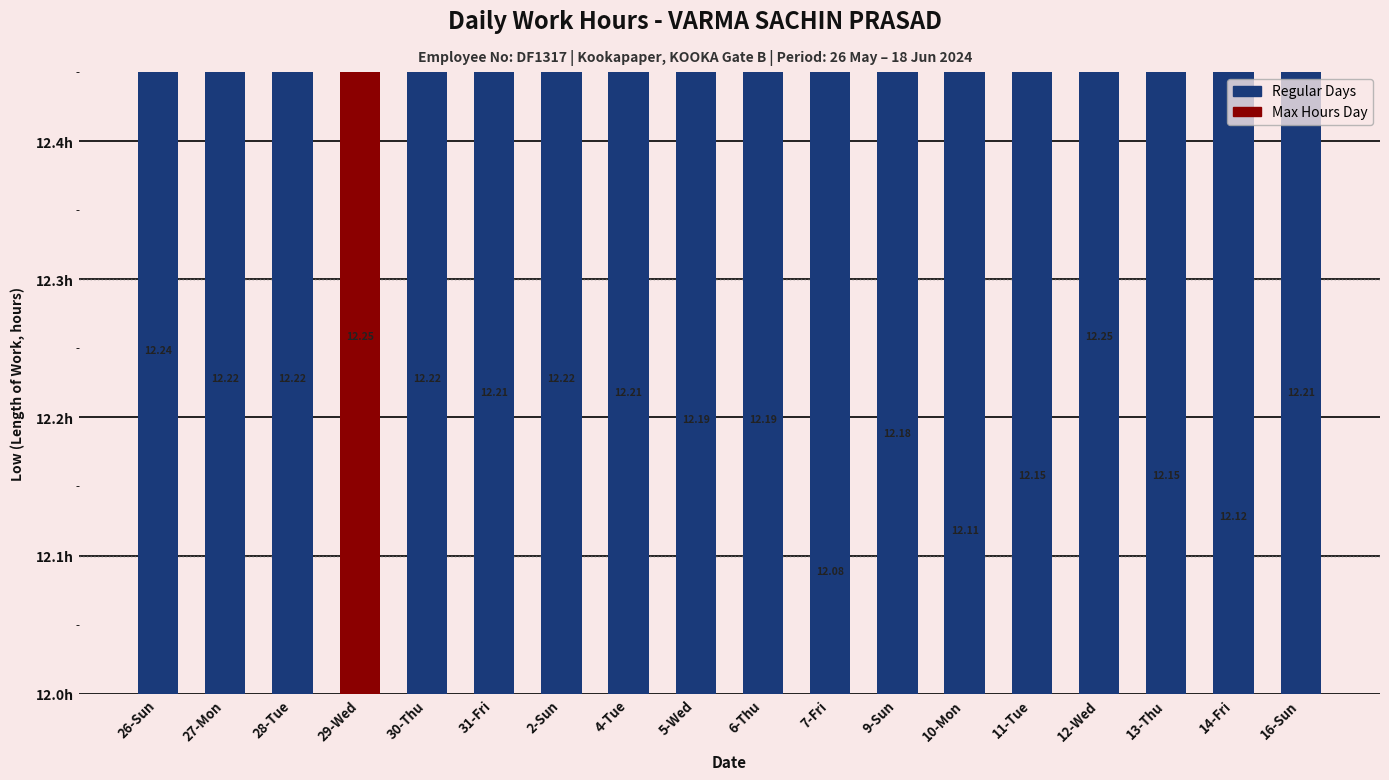

What is the sum of all values?

219.4